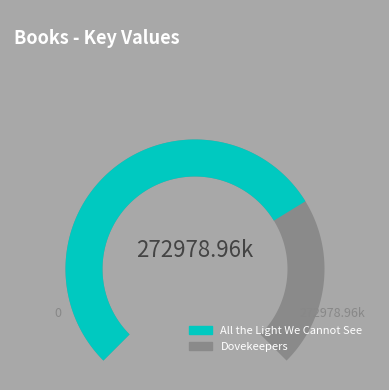

What is the total percentage of All the Light We Cannot See and Dovekeepers?

100.0%